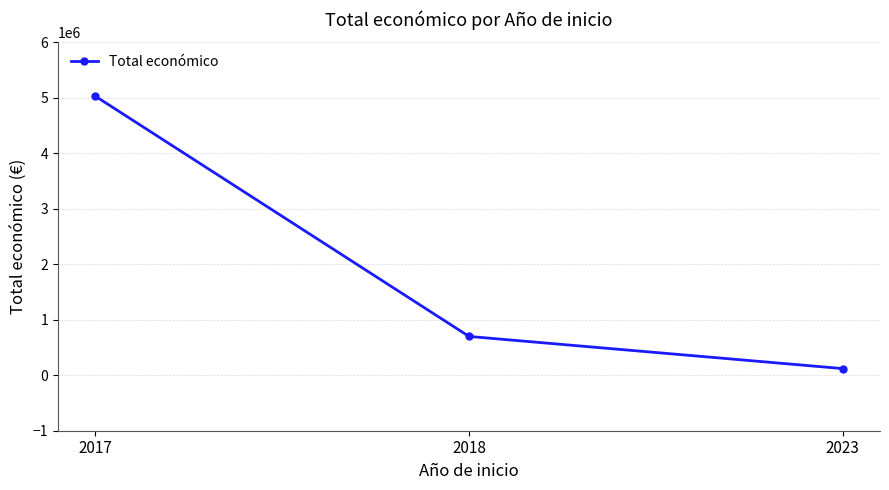

Rank the categories by value from lowest to highest.

2023, 2018, 2017